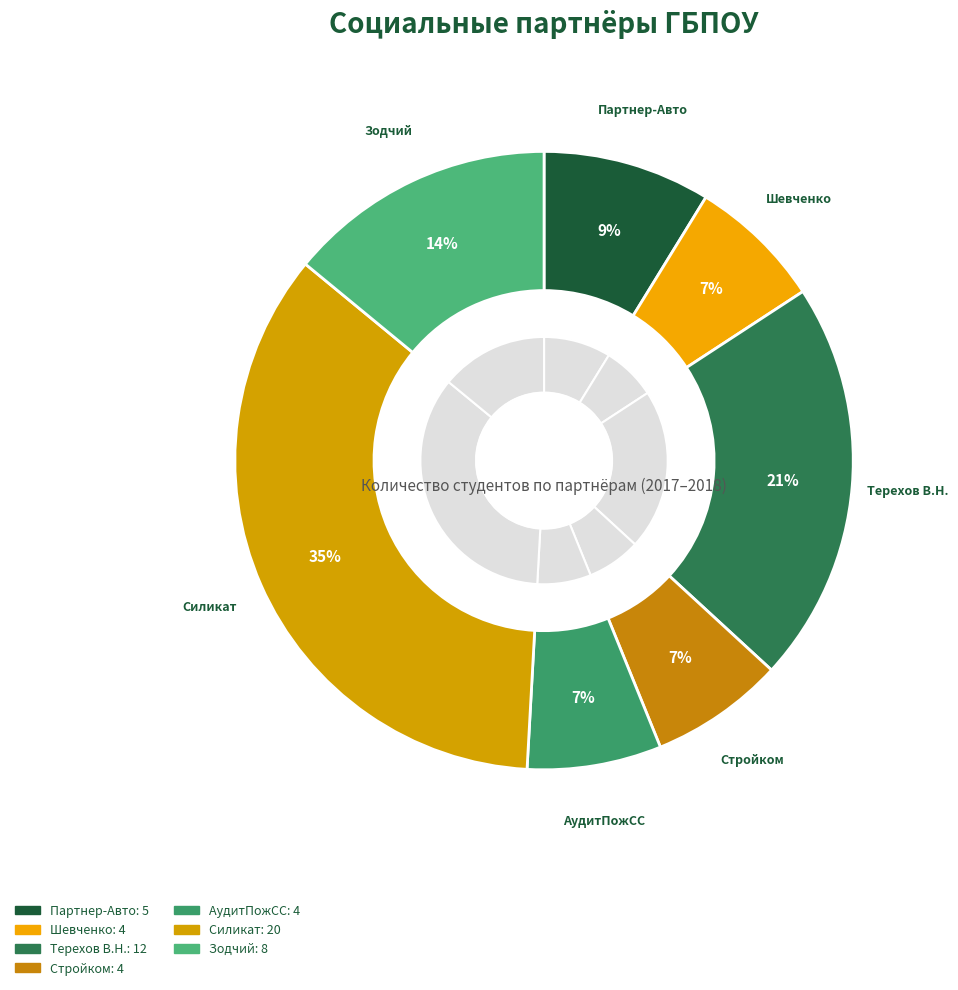

Rank the categories by value from highest to lowest.

АО "Силикат", ИП Терехов В.Н., ООО "Зодчий", ООО «Партнер-Авто», ИП «Шевченко», ООО «Стройком», ООО "АудитПожСпецСервис"